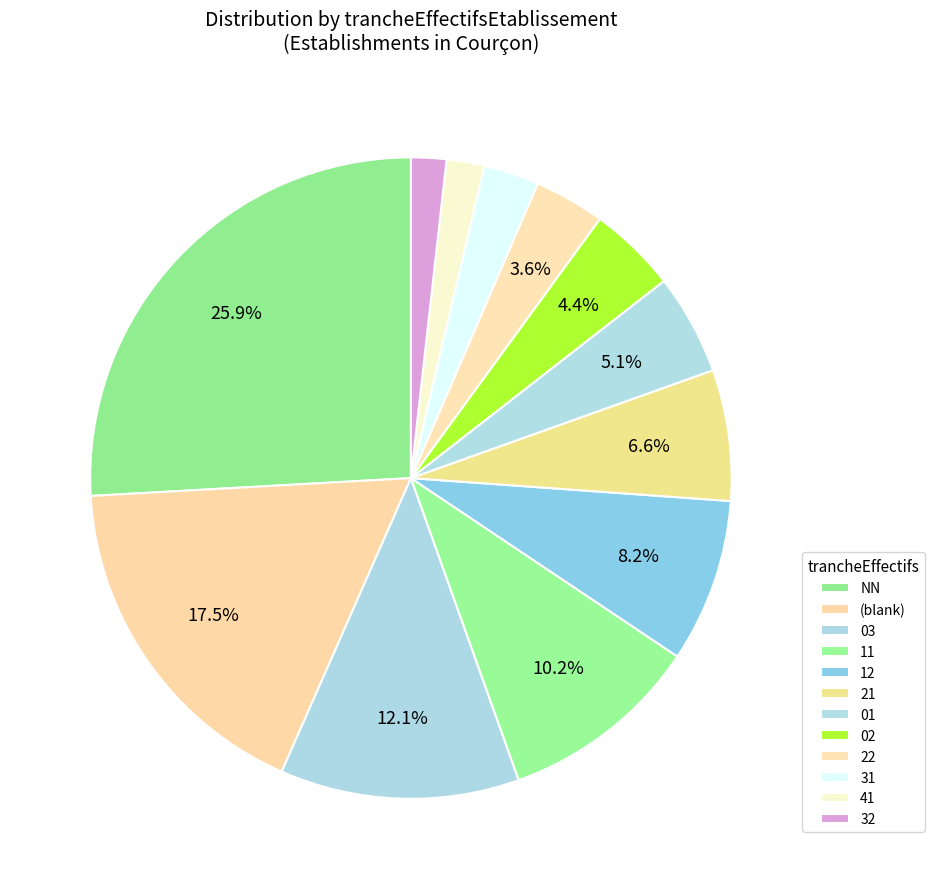

Rank the categories by value from highest to lowest.

NN, , 03, 11, 12, 21, 01, 02, 22, 31, 41, 32